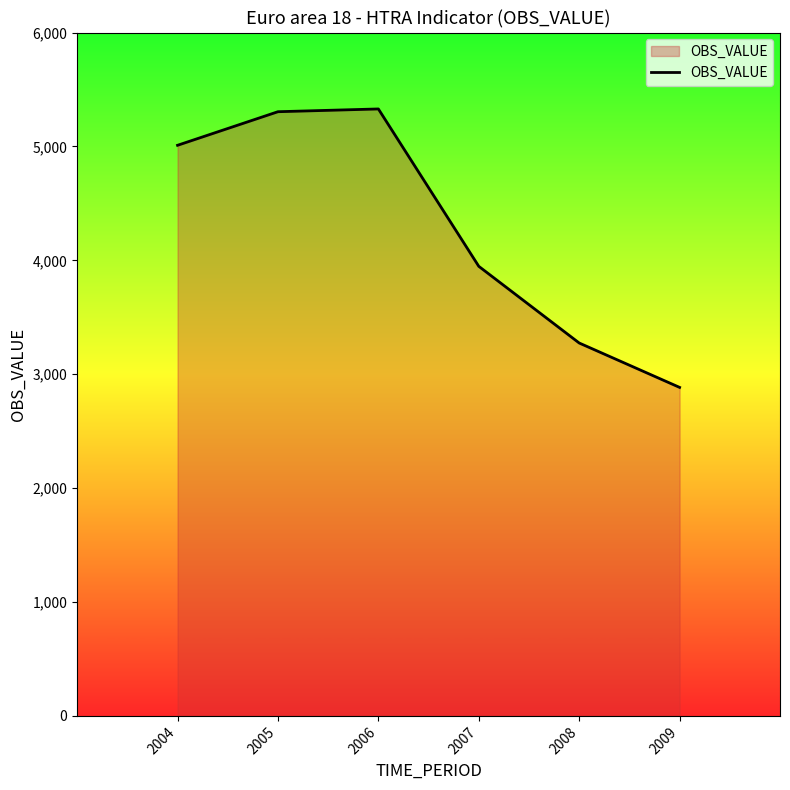

Which category has the lowest value across all series?

2009